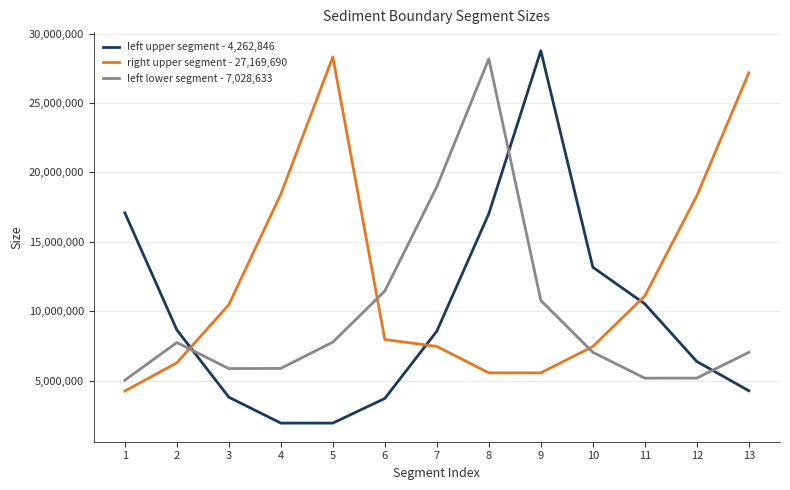

Which series has the widest spread of values?

left upper segment - 4,262,846